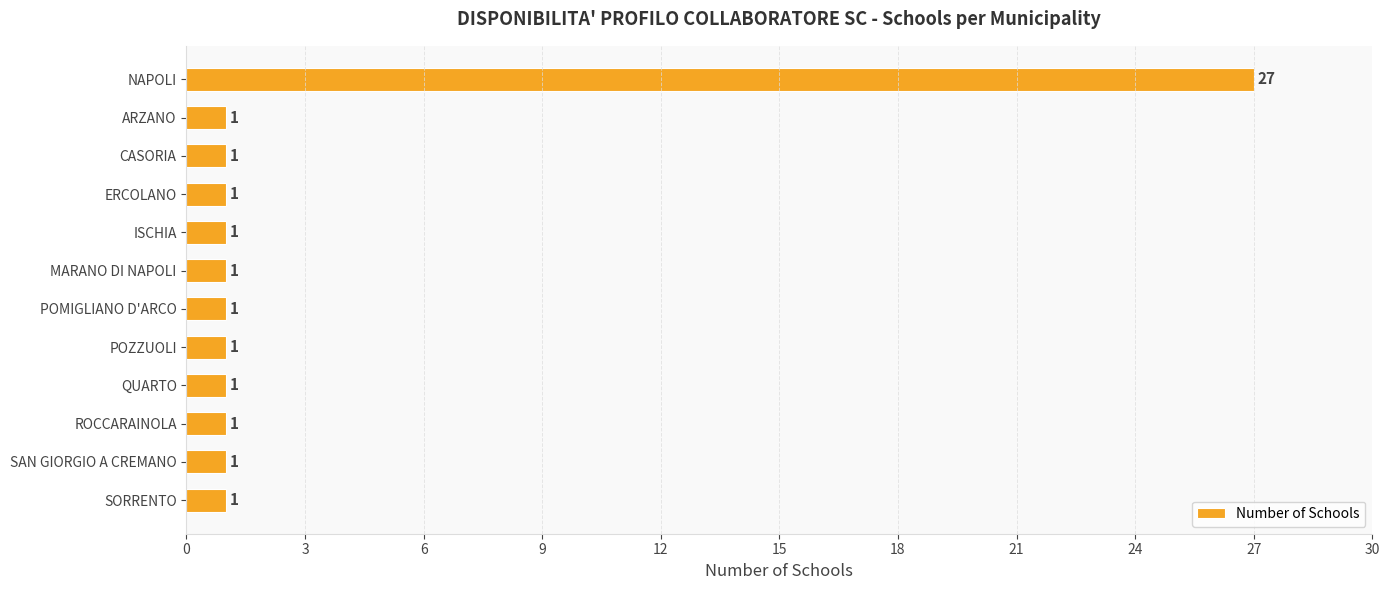

Which has a higher value, NAPOLI or QUARTO?

NAPOLI